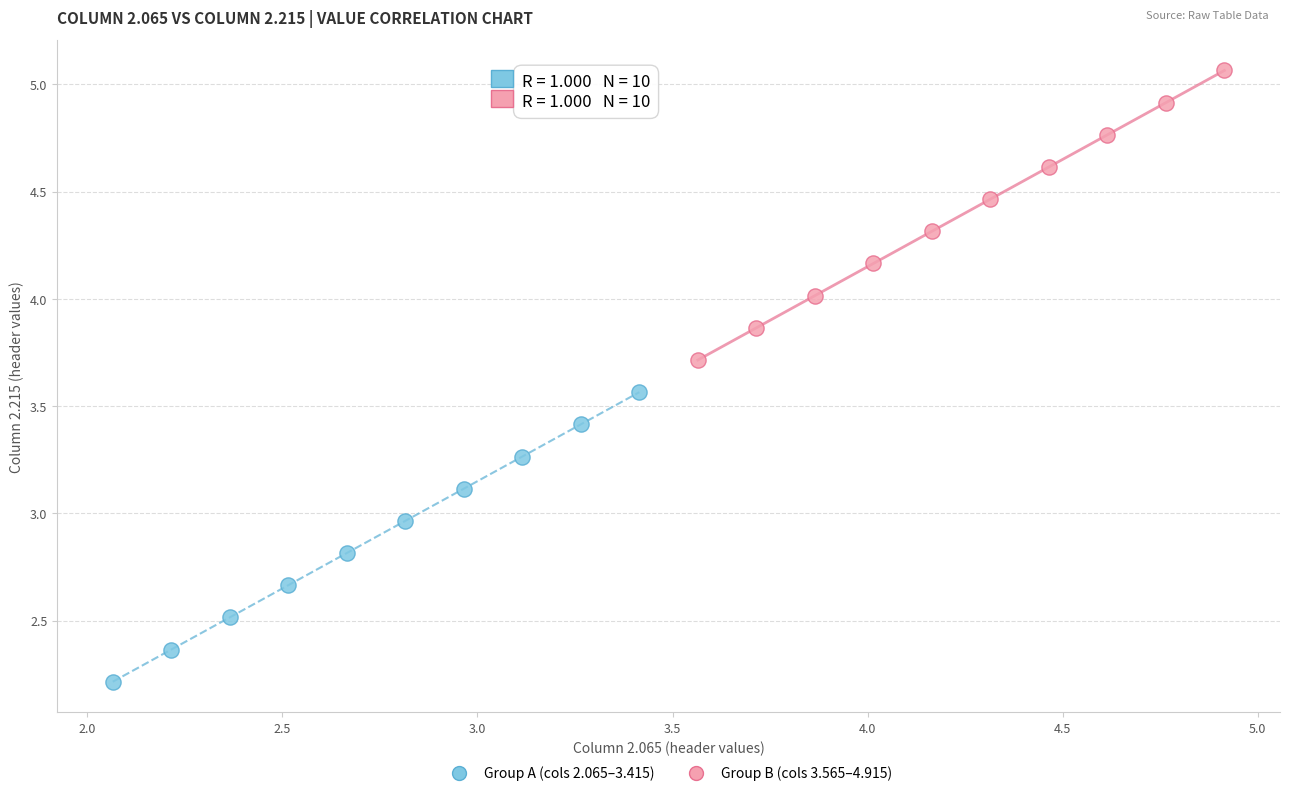

What are all the series names shown in the legend?

Group A (cols 2.065–3.415), Group B (cols 3.565–4.915)